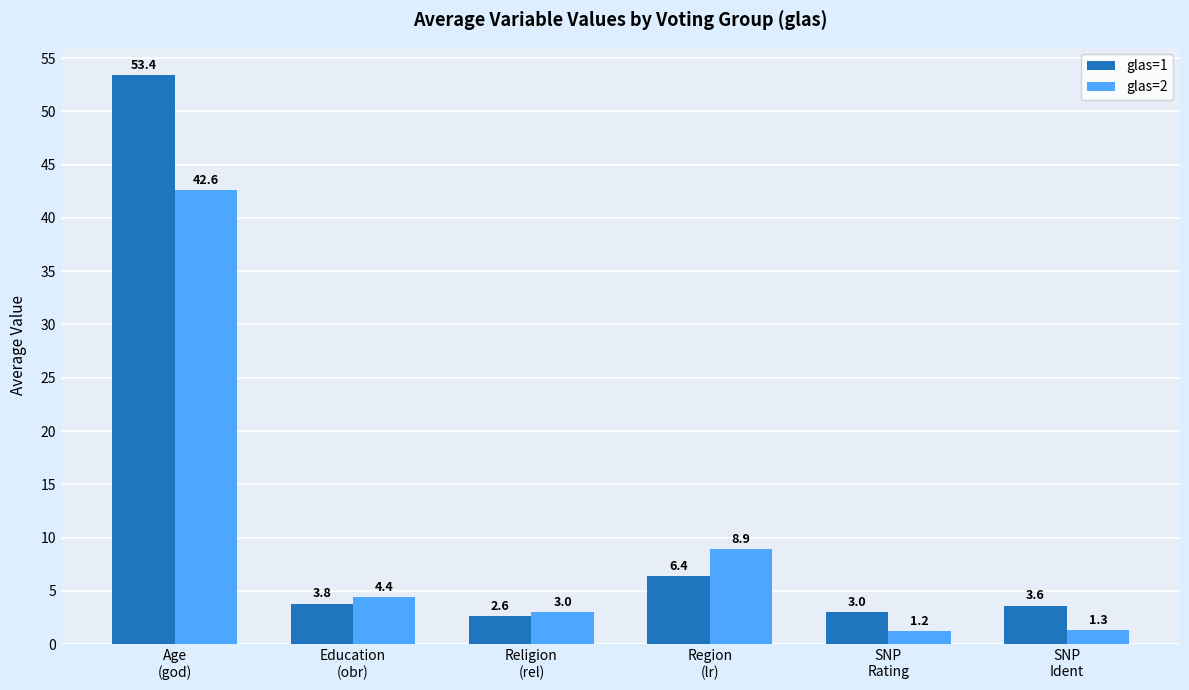

Reading left to right, what are all the values shown in this chart?

glas=1: 53.4	3.8	2.6	6.4	3.0	3.6
glas=2: 42.6	4.4	3.0	8.9	1.2	1.3